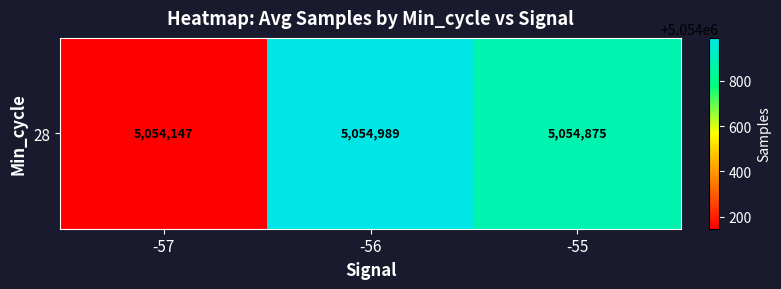

Is it true that the value at -55 is 5054875.0?

True